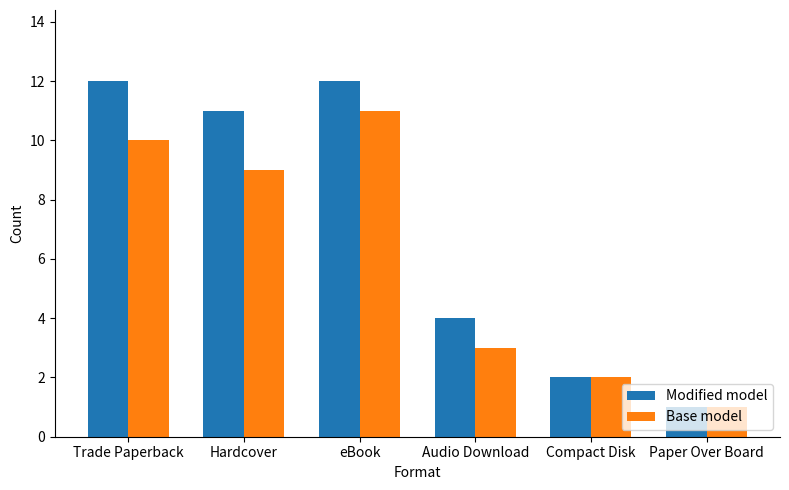

What is the sum of the Base model values at Compact Disk and Audio Download?

5